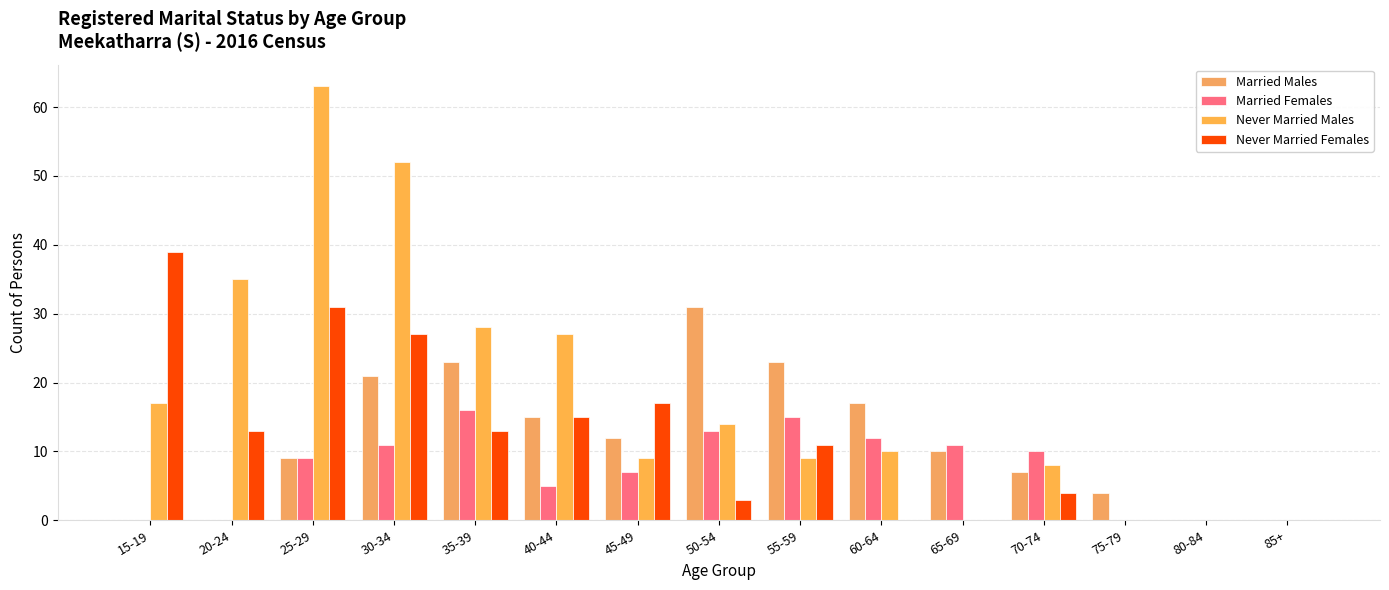

What is the maximum value shown in the chart?

63